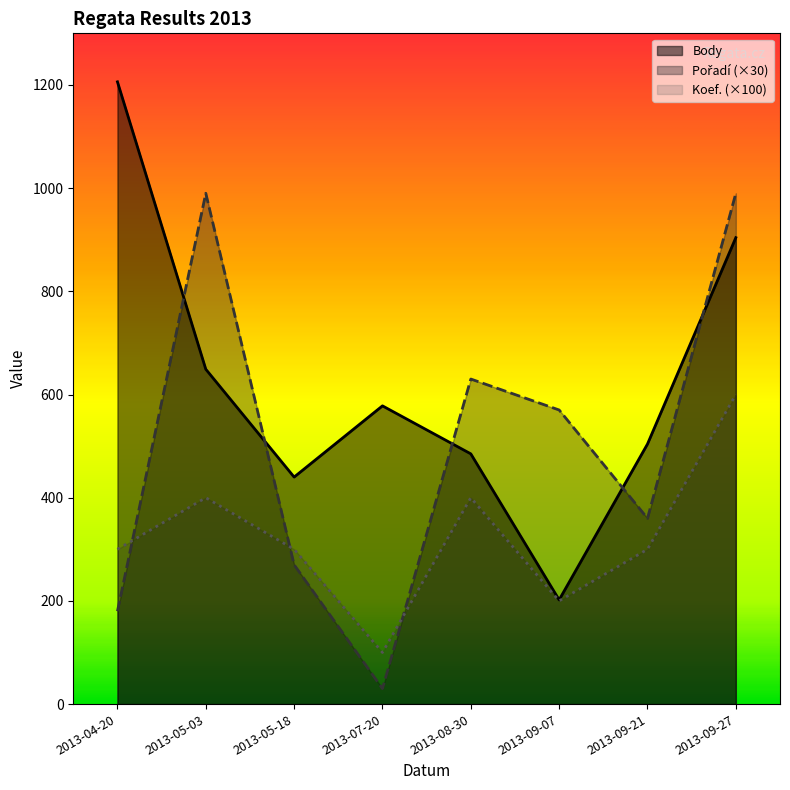

What is the label of the 8th point from the right?

2013-04-20